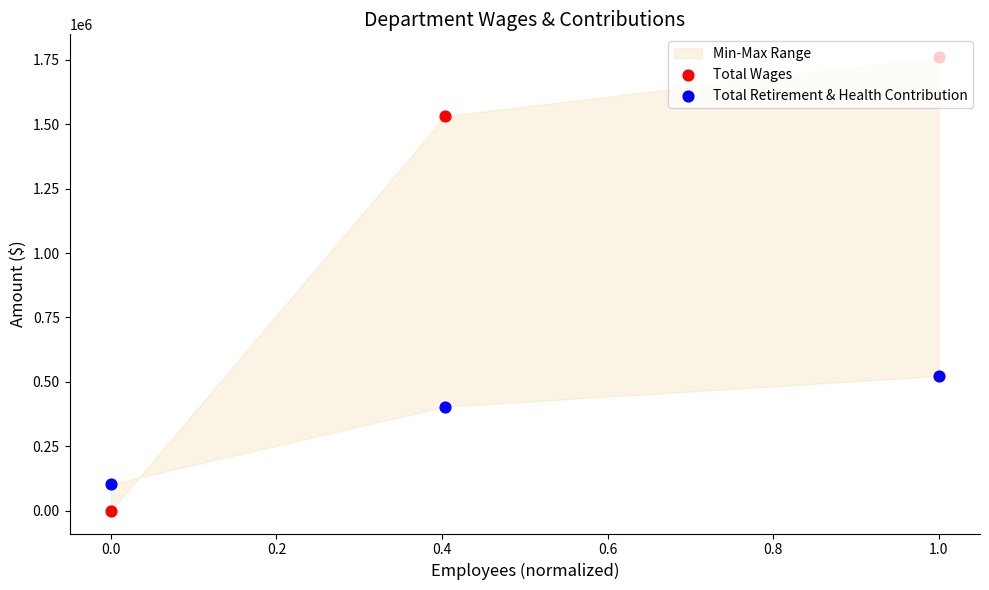

Which series reaches the minimum Y coordinate?

Total Wages